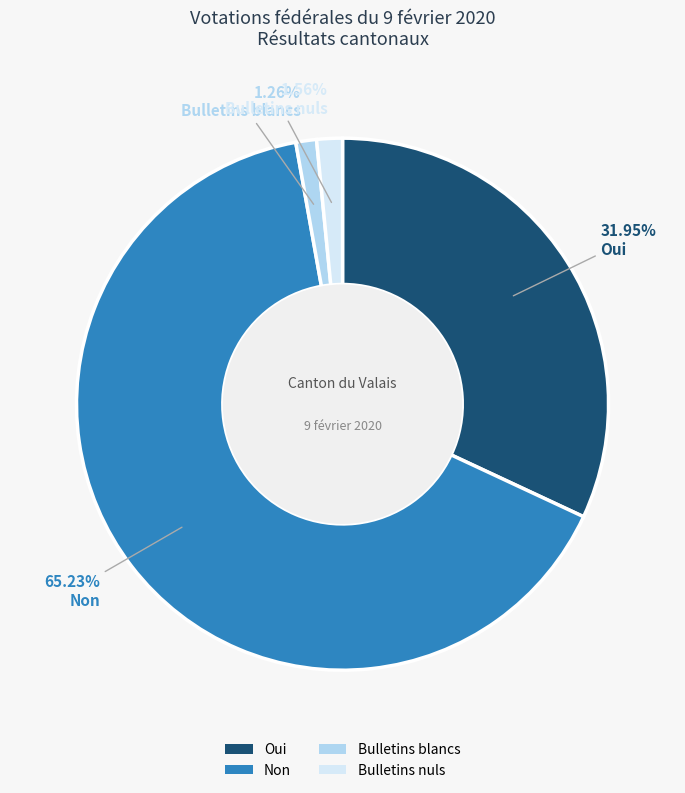

Is it true that Non is 58% of the pie?

False